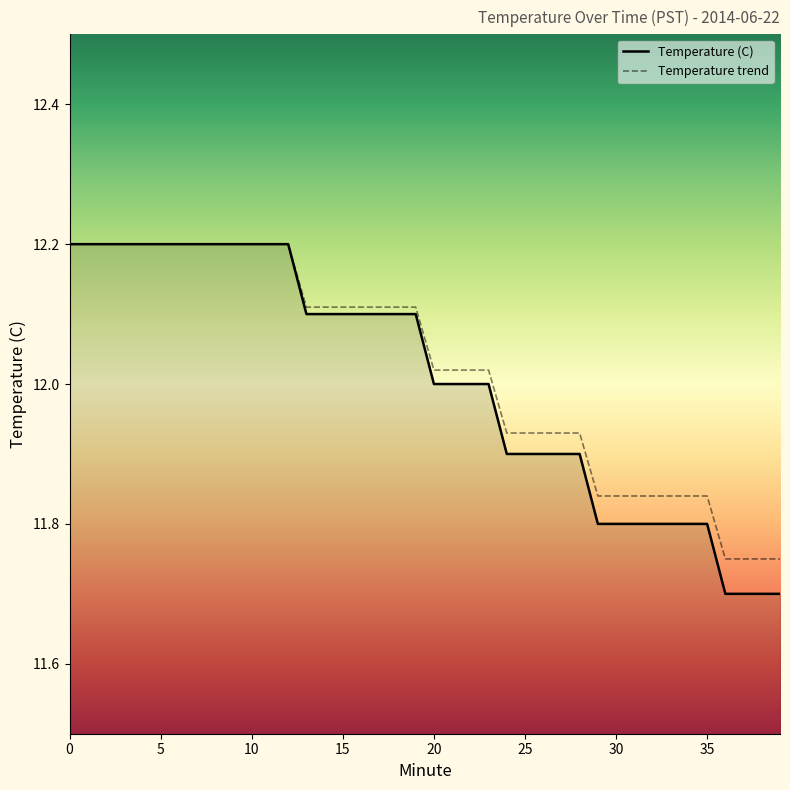

Which series has the widest spread of values?

Temperature (C)